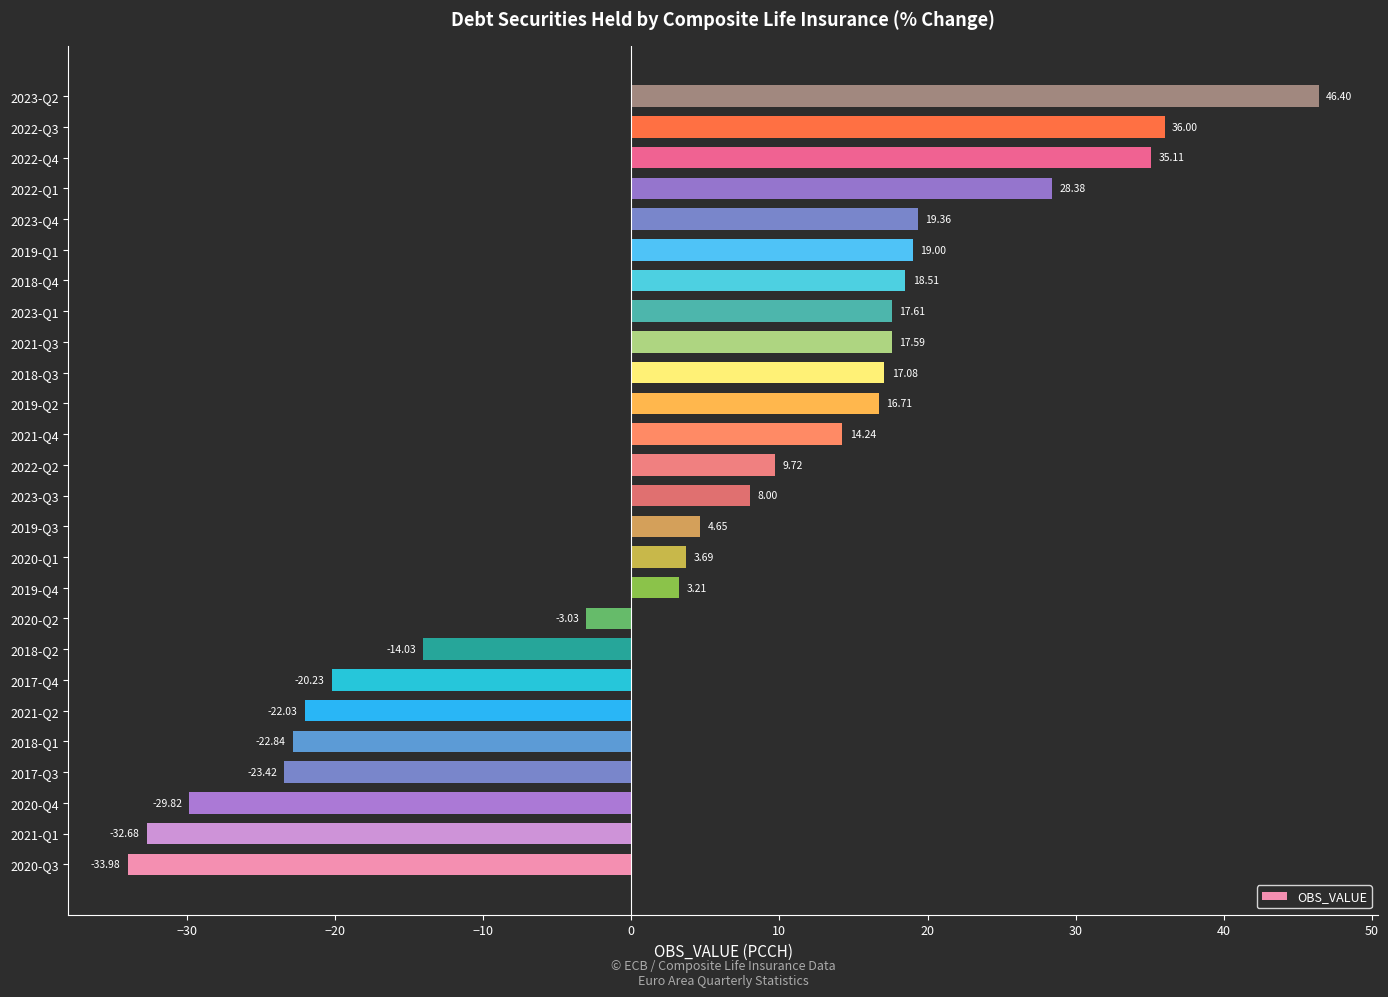

List the labels in order of value, largest first.

2023-Q2, 2022-Q3, 2022-Q4, 2022-Q1, 2023-Q4, 2019-Q1, 2018-Q4, 2023-Q1, 2021-Q3, 2018-Q3, 2019-Q2, 2021-Q4, 2022-Q2, 2023-Q3, 2019-Q3, 2020-Q1, 2019-Q4, 2020-Q2, 2018-Q2, 2017-Q4, 2021-Q2, 2018-Q1, 2017-Q3, 2020-Q4, 2021-Q1, 2020-Q3